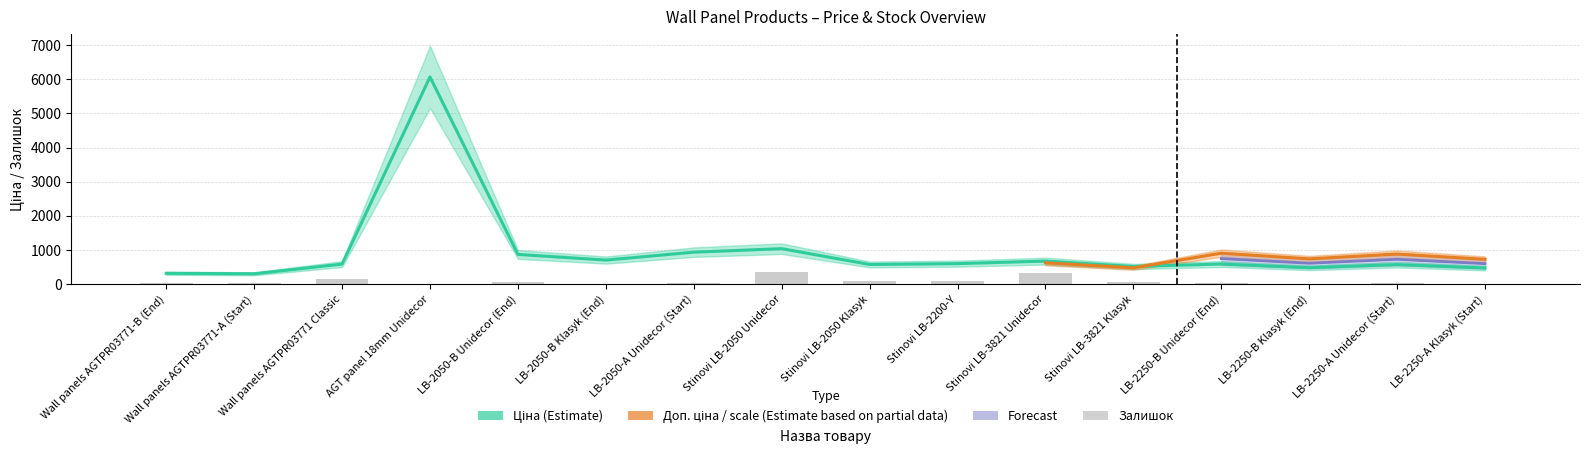

Where does the Ціна series first go above 587?

AGT panel 18mm Unidecor